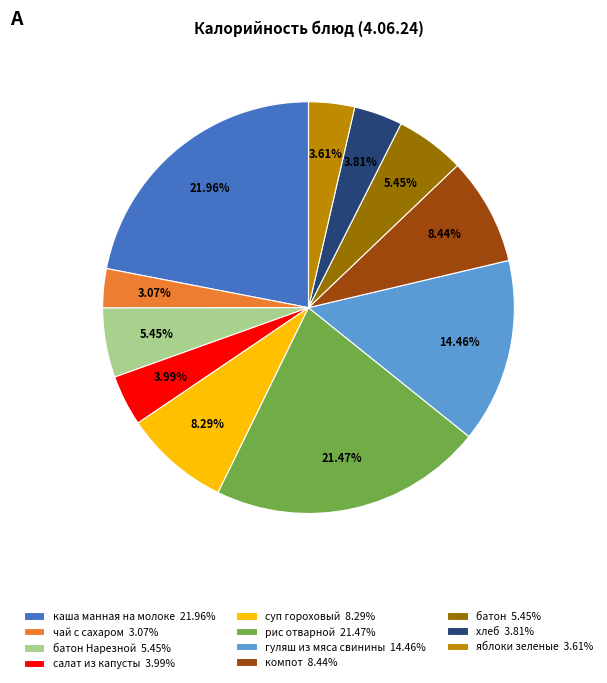

Is the sum of батон Нарезной 5.45% and компот 8.44% greater than half?

No